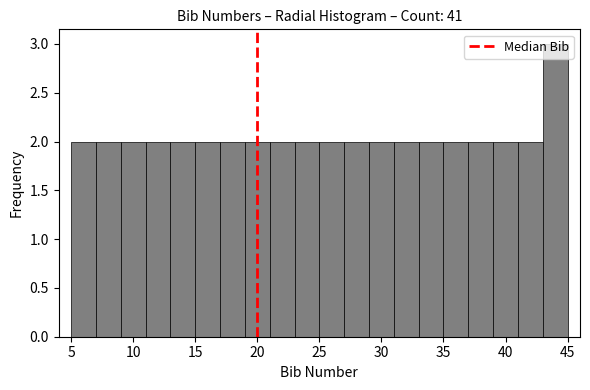

Reading left to right, transcribe this chart: for each bar, give the range it covers on the x-axis and its height. The values are not printed on the chart, so give them approximately, as read against the axis.

5 to 7: 2
7 to 9: 2
9 to 11: 2
11 to 13: 2
13 to 15: 2
15 to 17: 2
17 to 19: 2
19 to 21: 2
21 to 23: 2
23 to 25: 2
25 to 27: 2
27 to 29: 2
29 to 31: 2
31 to 33: 2
33 to 35: 2
35 to 37: 2
37 to 39: 2
39 to 41: 2
41 to 43: 2
43 to 45: 3